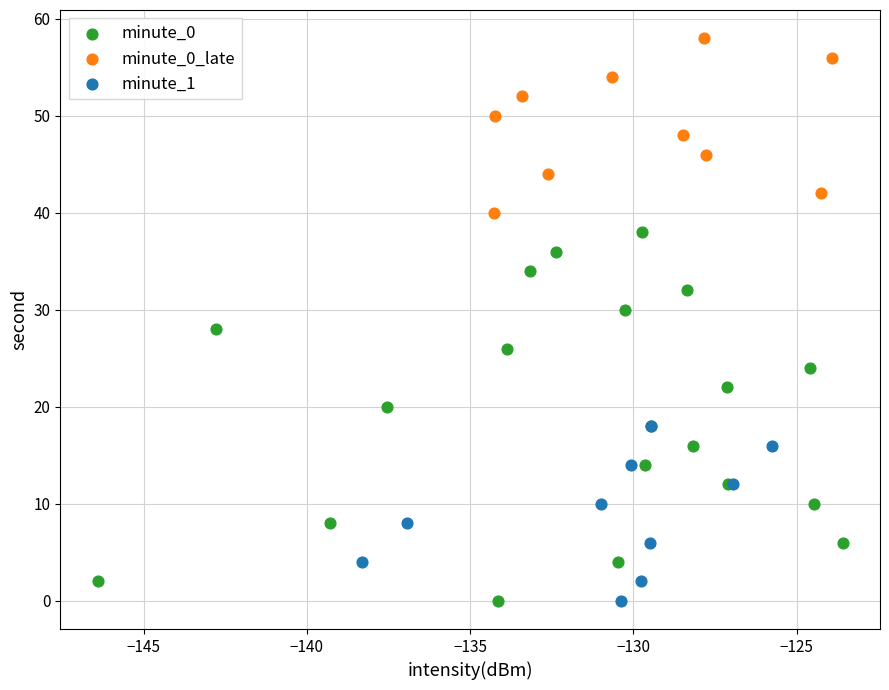

Which series has the largest Y range (max minus min)?

minute_0